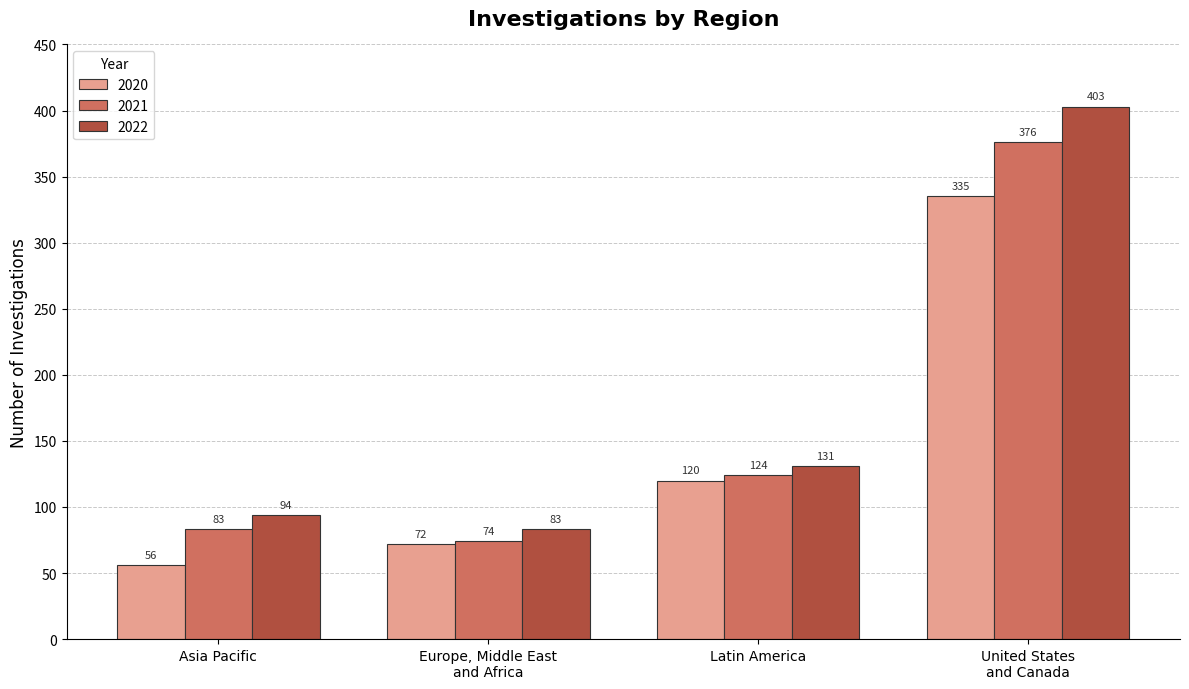

Reading right to left, transcribe all the data shown in this chart.

2020: United States
and Canada=335	Latin America=120	Europe, Middle East
and Africa=72	Asia Pacific=56
2021: United States
and Canada=376	Latin America=124	Europe, Middle East
and Africa=74	Asia Pacific=83
2022: United States
and Canada=403	Latin America=131	Europe, Middle East
and Africa=83	Asia Pacific=94